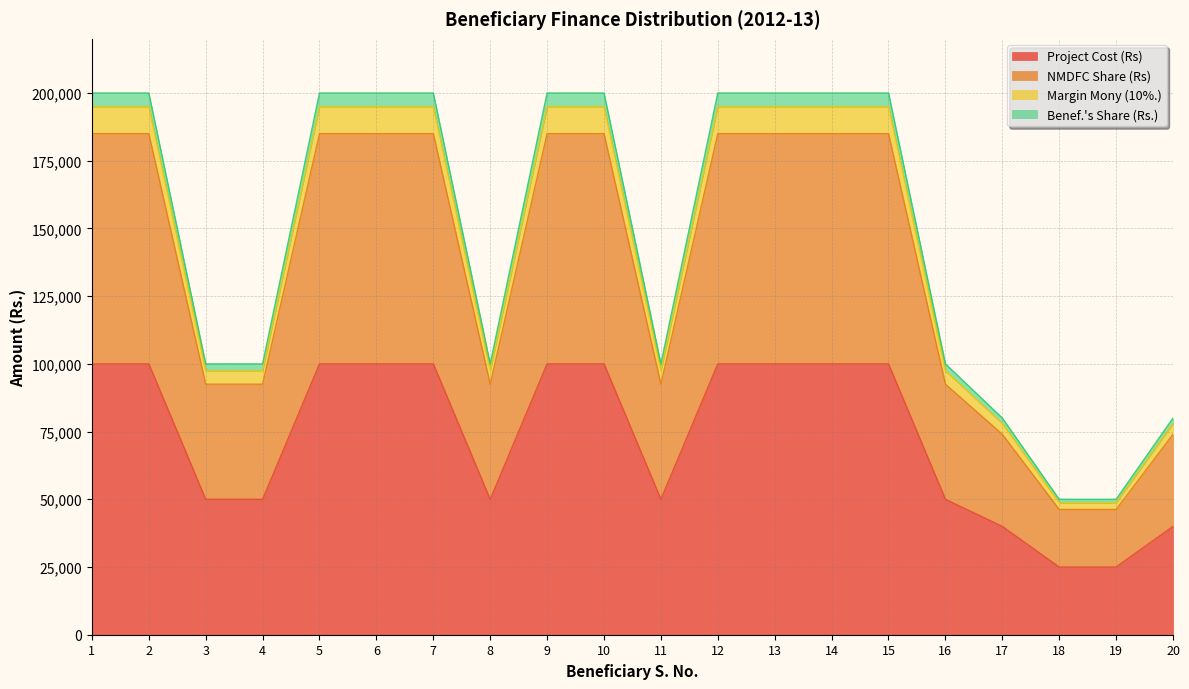

Between 19 and 16, which is larger?

16